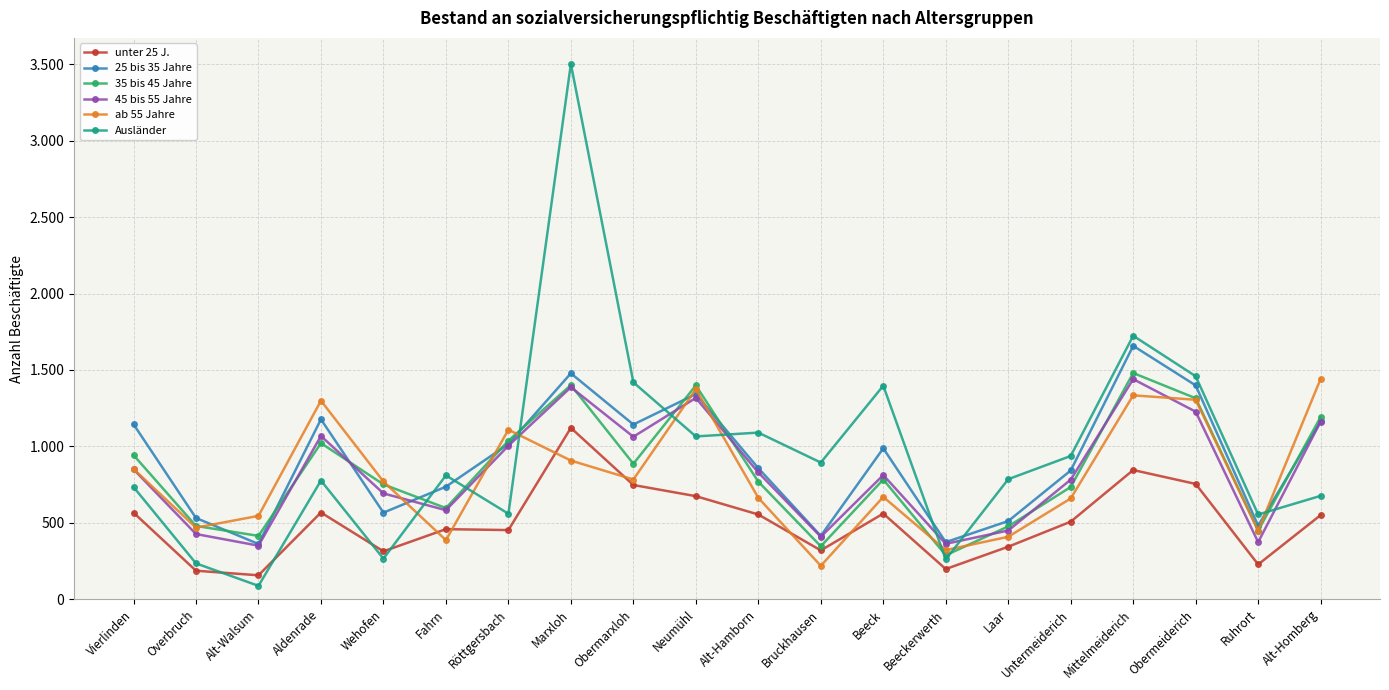

Count the number of data series in this chart.

6